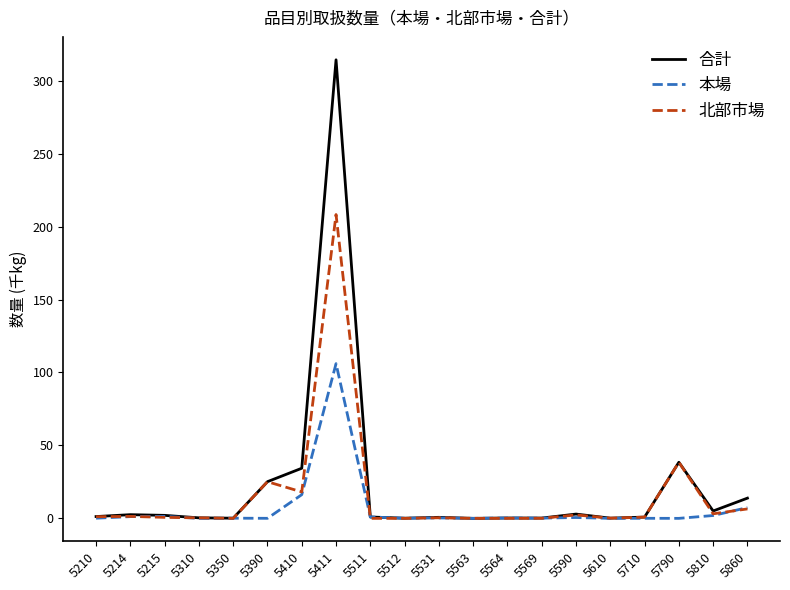

Which series has the widest spread of values?

合計